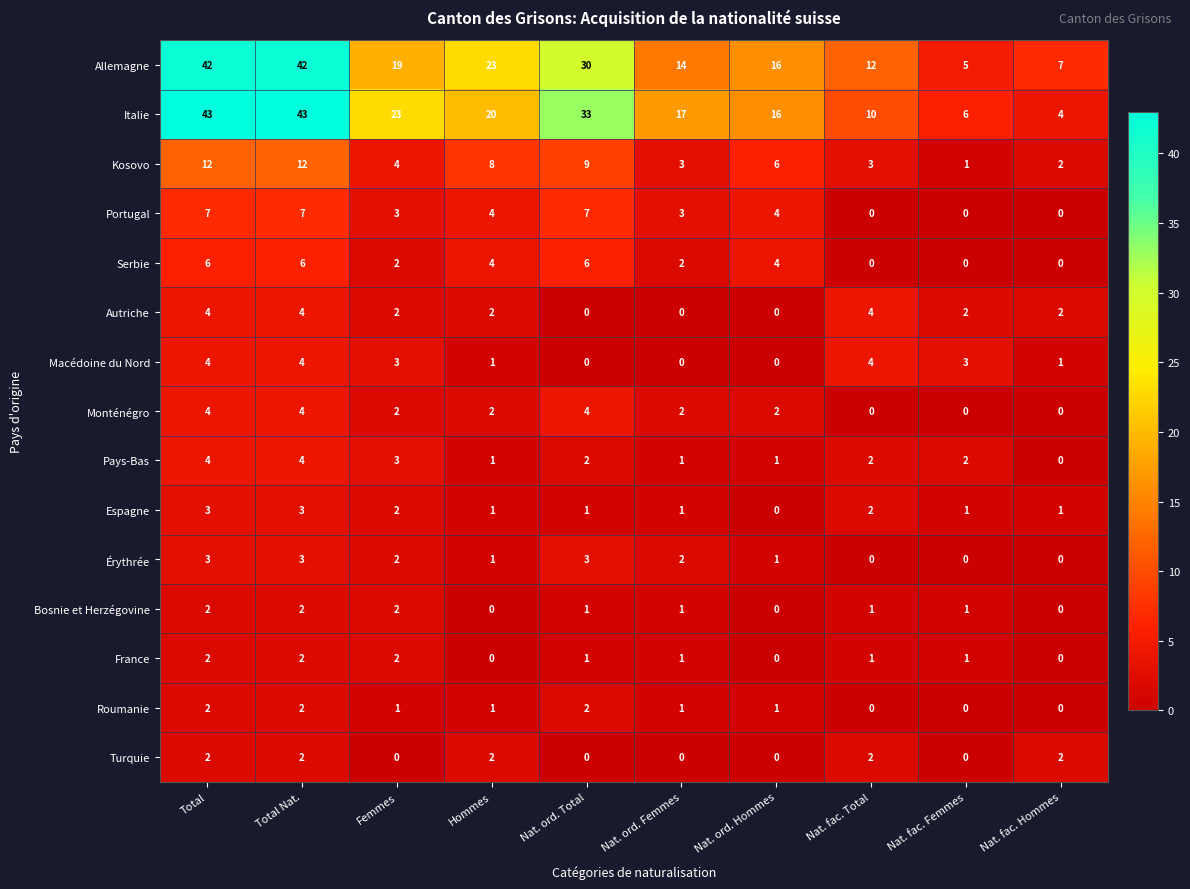

Is it true that Roumanie equals 4 at Total Nat.?

False